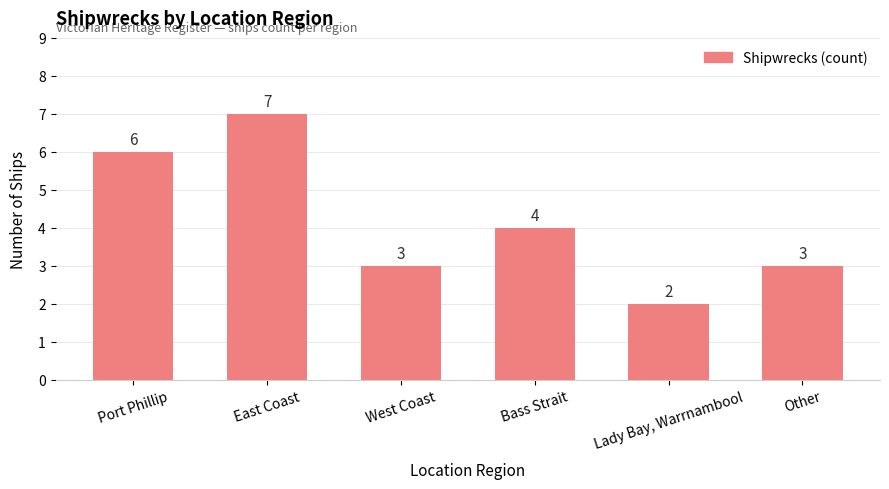

What is the value of the 5th bar from the left?

2